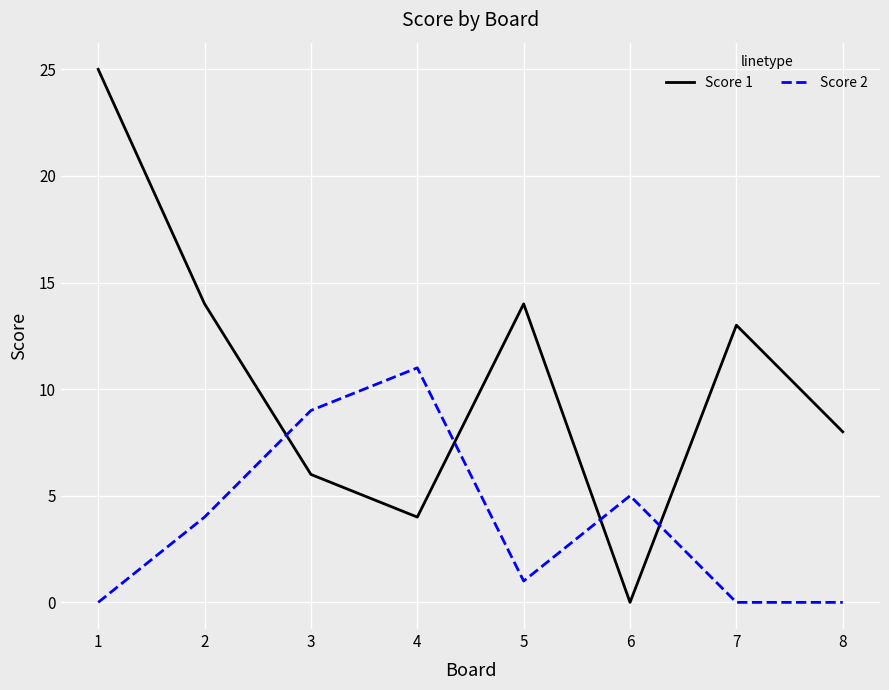

Which series has the widest spread of values?

Score 1